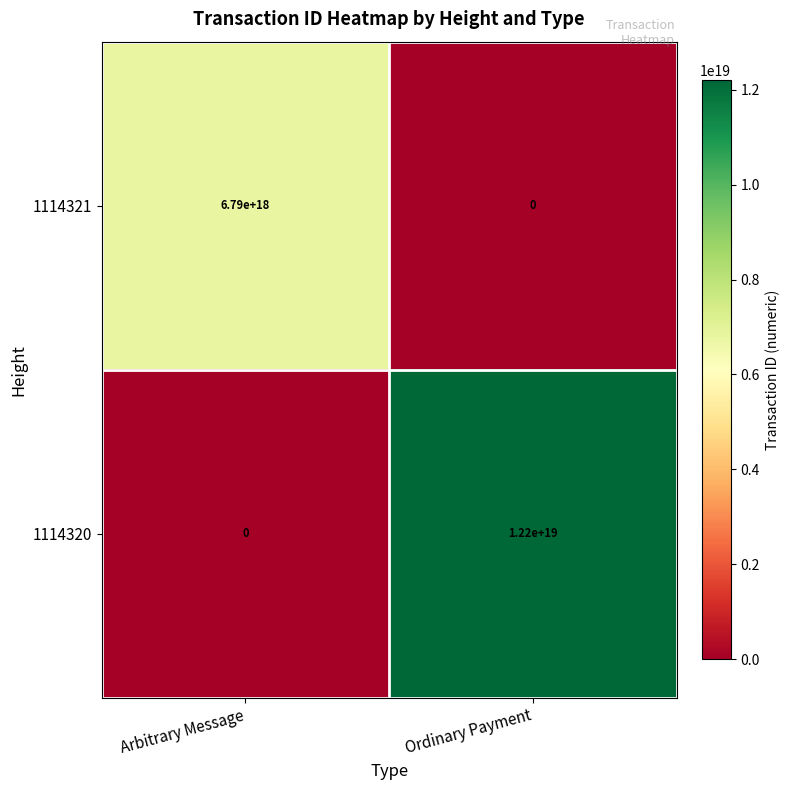

Which series has the largest total across all categories?

1114320